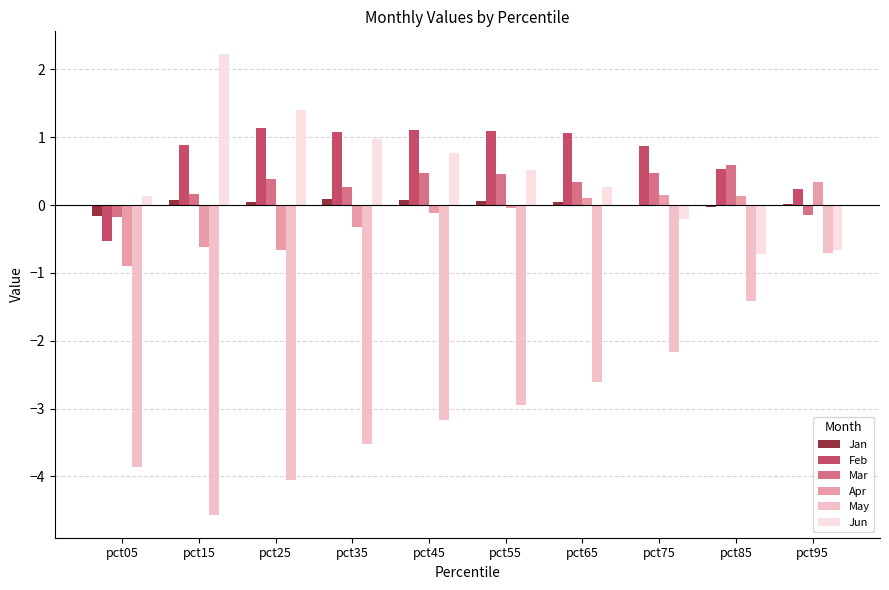

How many Mar values are between 0 and 1?

8